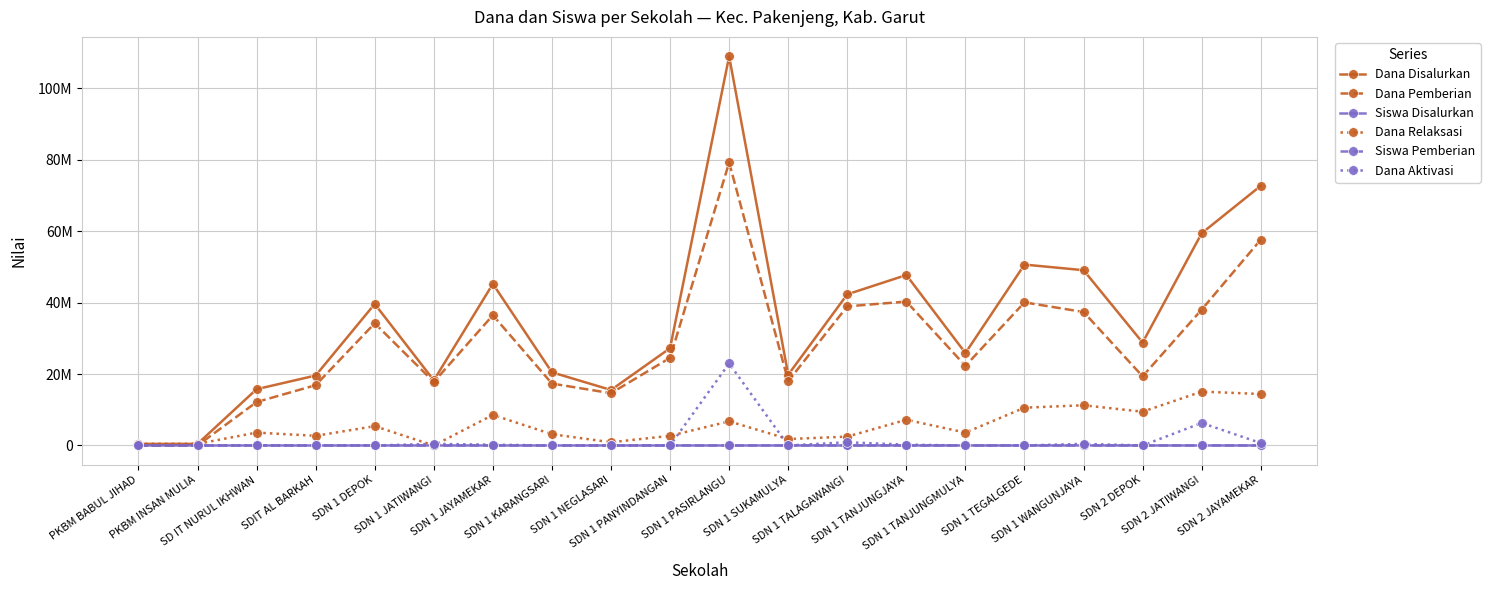

What is the label of the 4th point from the right?

SDN 1 WANGUNJAYA